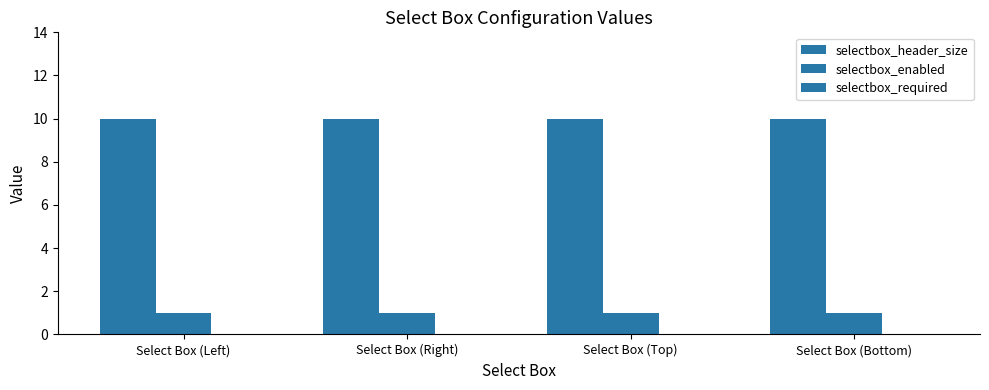

Are the bars grouped side by side (vs. stacked)?

Yes